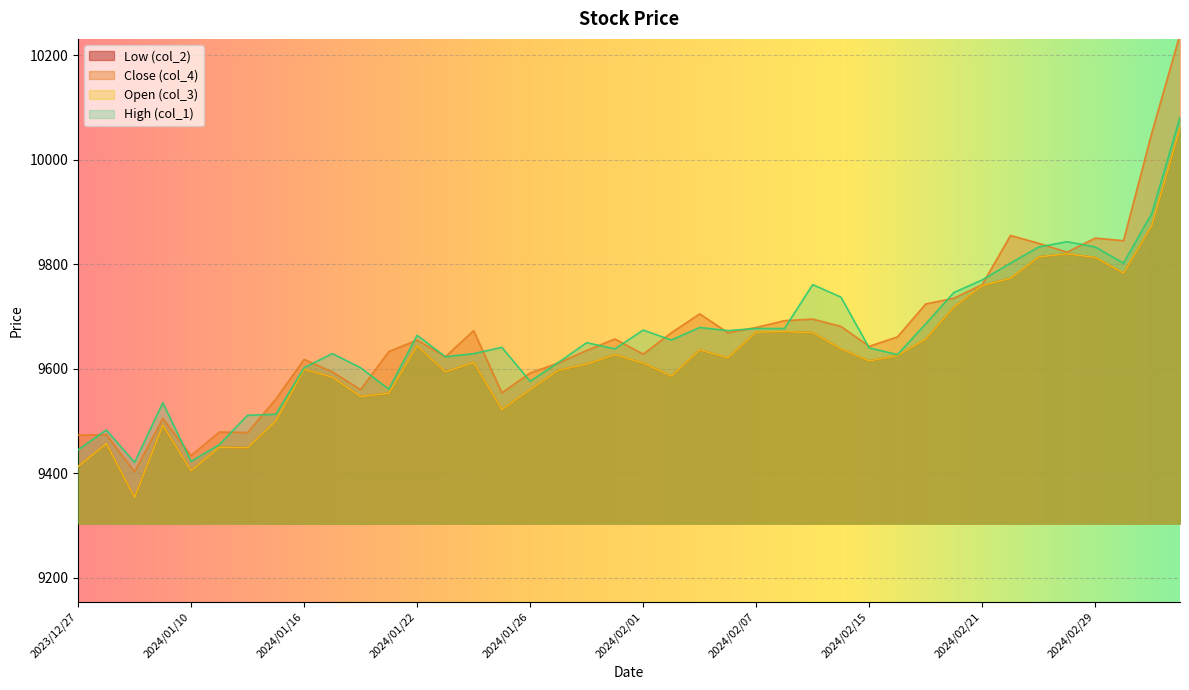

True or false: col_2 and col_4 cross at least once.

False